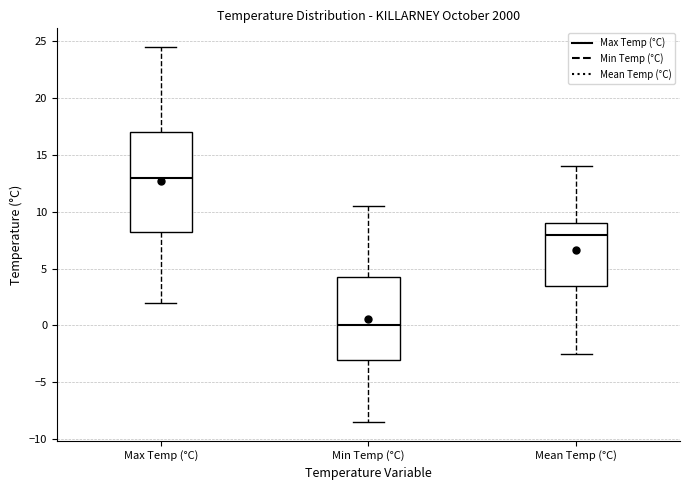

Reading left to right, read every box against the y-axis: the position of its median line, the range the box covers, and the ends of its whiskers. The values are not printed on the chart, so give them approximately, as read against the axis.

Max Temp (°C): median 13.0, box 8.5 to 17.0, whiskers 2.0 to 24.5
Min Temp (°C): median 0.0, box -3.0 to 4.5, whiskers -8.5 to 10.5
Mean Temp (°C): median 8.0, box 3.5 to 9.0, whiskers -2.5 to 14.0